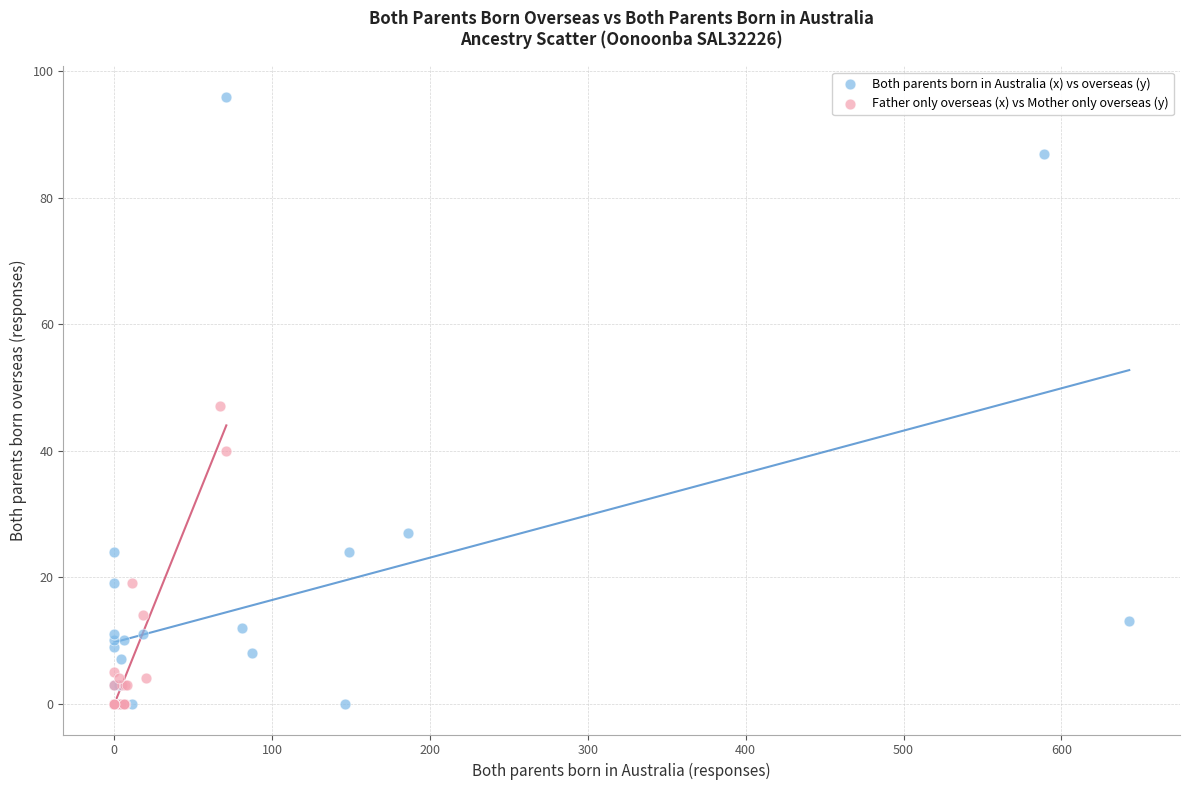

What are all the series names shown in the legend?

Both parents born in Australia (x) vs overseas (y), Father only overseas (x) vs Mother only overseas (y)